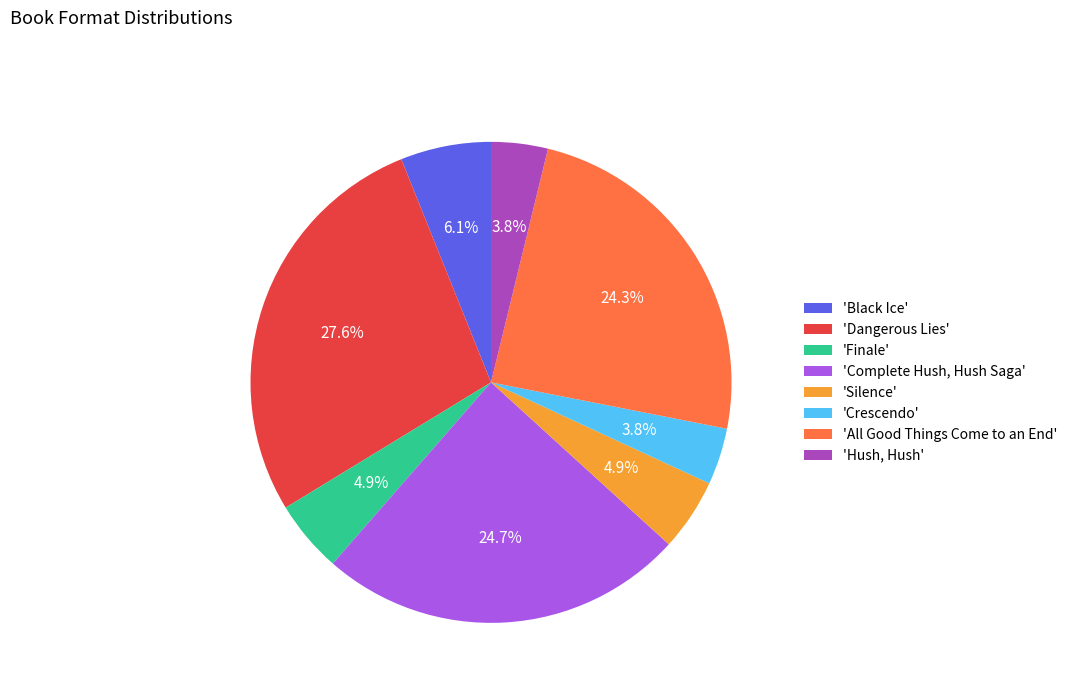

Is the sum of 'Dangerous Lies' and 'Silence' greater than half?

No